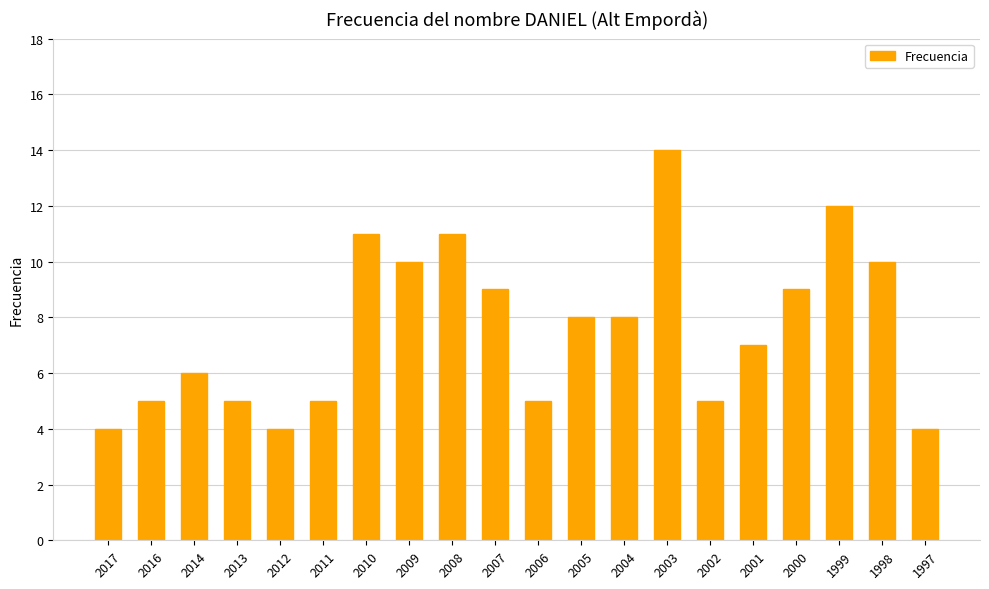

What is the change in value from 2002 to 1999?

+7